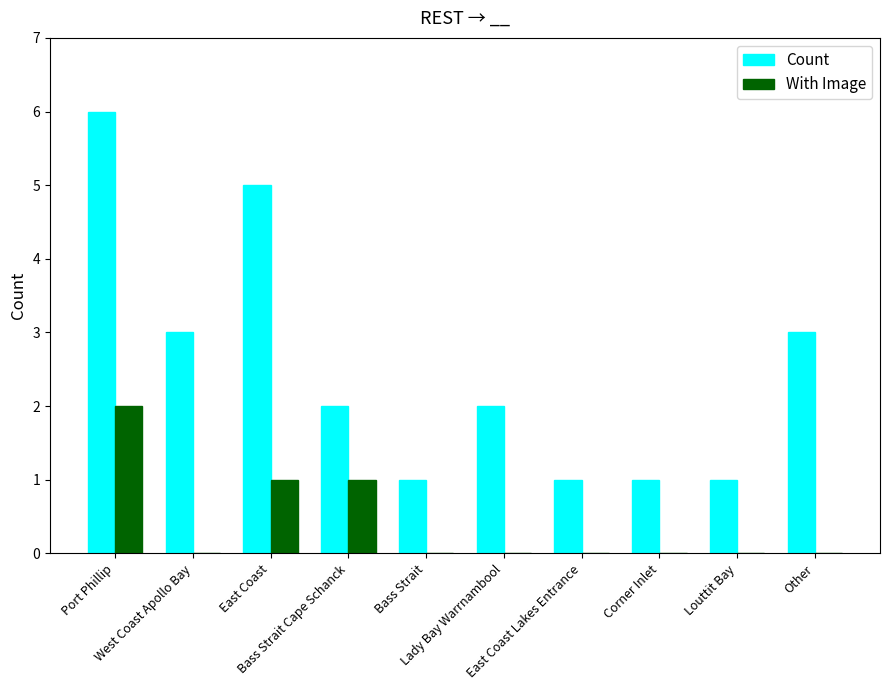

Reading right to left, transcribe all the data shown in this chart.

Count: Other=3	Louttit Bay=1	Corner Inlet=1	East Coast Lakes Entrance=1	Lady Bay Warrnambool=2	Bass Strait=1	Bass Strait Cape Schanck=2	East Coast=5	West Coast Apollo Bay=3	Port Phillip=6
With Image: Other=0	Louttit Bay=0	Corner Inlet=0	East Coast Lakes Entrance=0	Lady Bay Warrnambool=0	Bass Strait=0	Bass Strait Cape Schanck=1	East Coast=1	West Coast Apollo Bay=0	Port Phillip=2